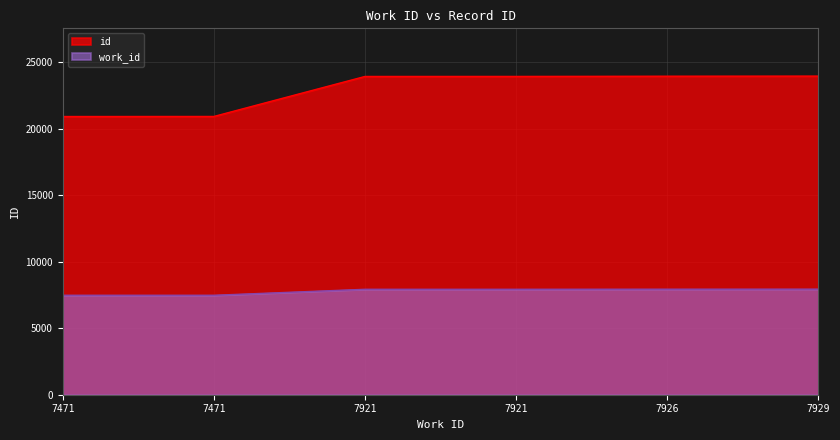

Is it true that id equals 15761 at 7926?

False